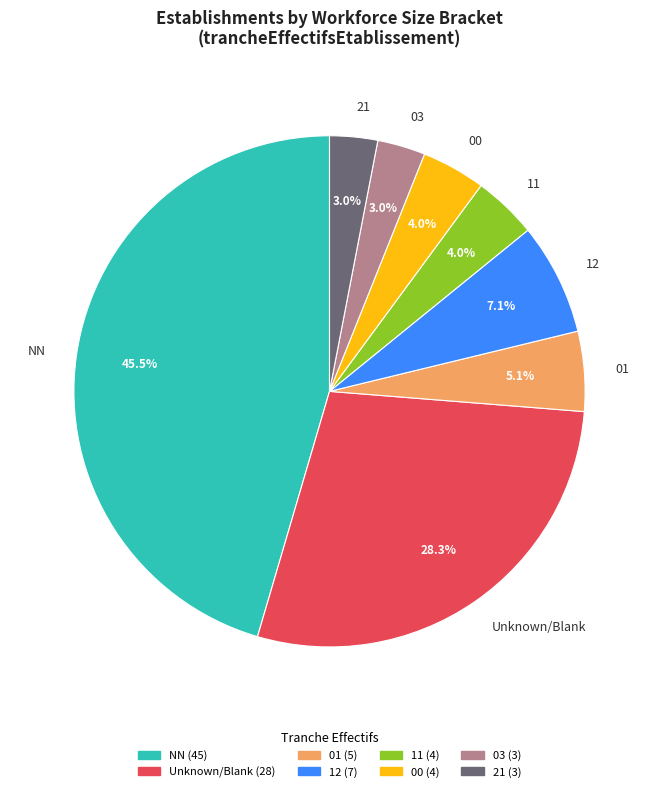

To the nearest percent, what is the difference between the largest and smallest slice percentages?

42%